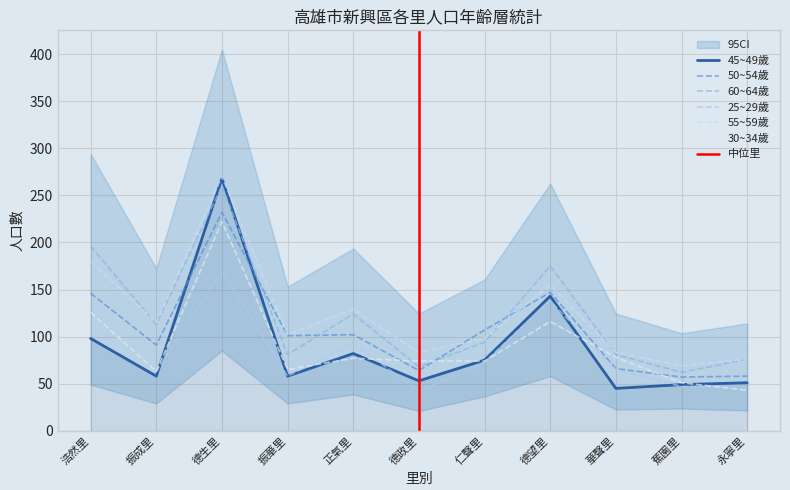

Reading left to right, transcribe all the data shown in this chart.

45~49歲: 98	58	268	58	82	53	75	143	45	49	51
50~54歲: 146	91	232	101	102	64	107	147	66	57	58
60~64歲: 196	113	260	81	124	68	94	175	81	62	76
25~29歲: 127	63	170	58	93	42	73	138	65	47	46
55~59歲: 180	115	270	102	129	83	98	155	83	69	76
30~34歲: 126	63	222	65	77	74	74	116	78	51	43